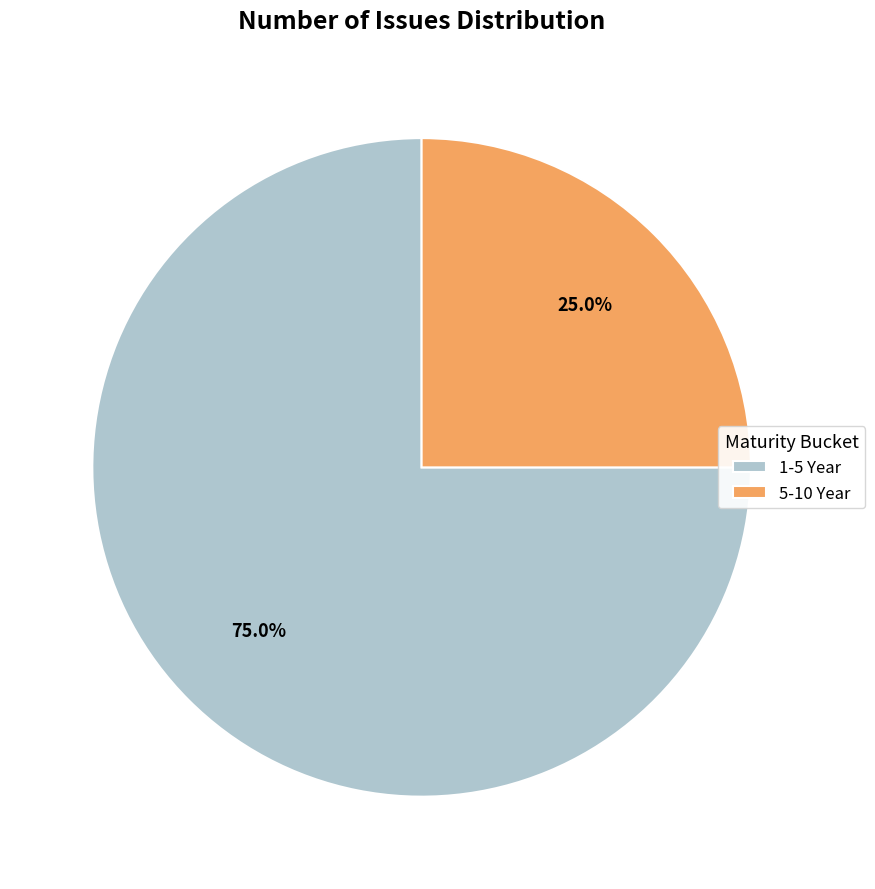

To the nearest percent, what is the average slice percentage?

50%